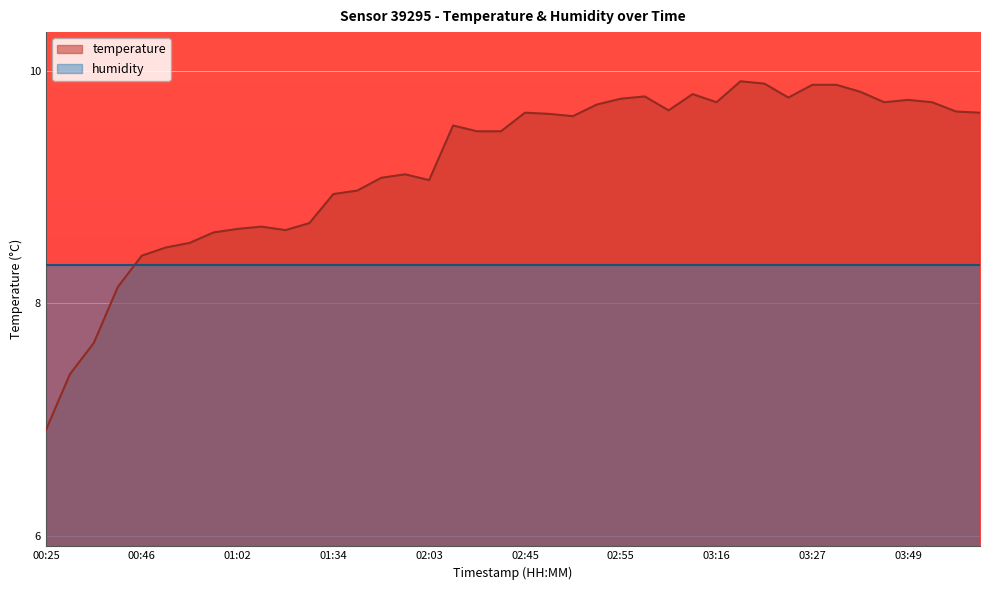

How many values are below 9?

14